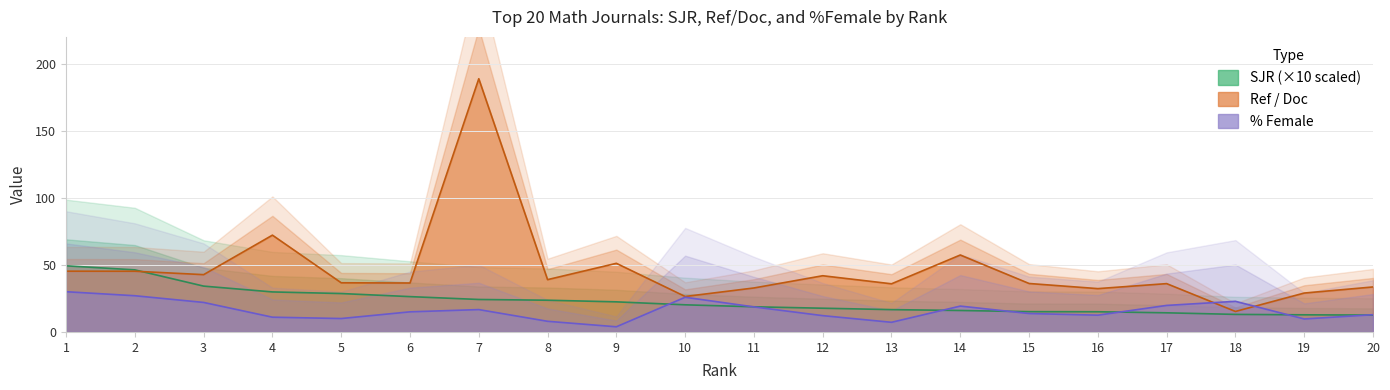

What is the total value across all series at 12?

71.8